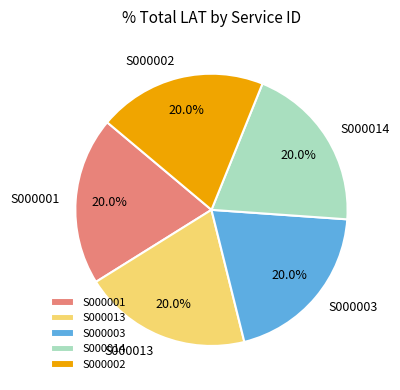

Does S000013 account for over 50% of the chart?

No